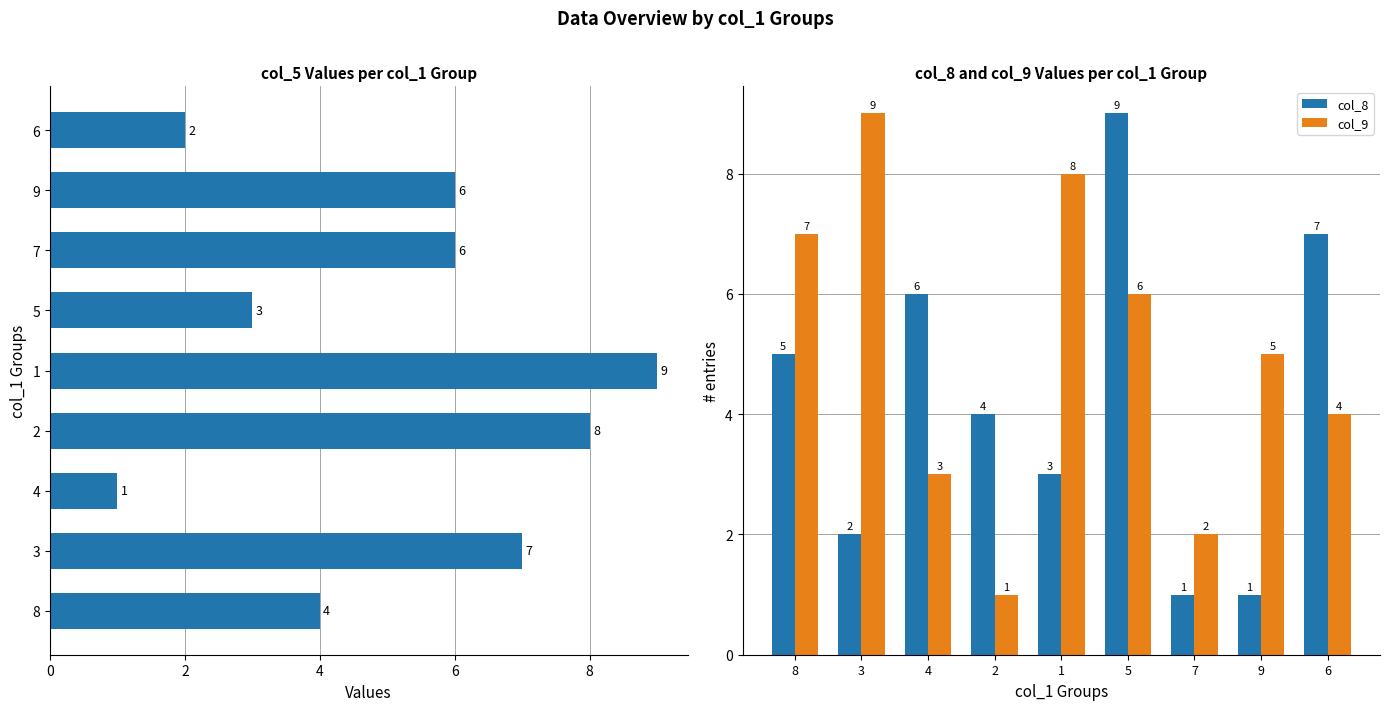

True or false: col_9 has a value of 8 at 1.

True